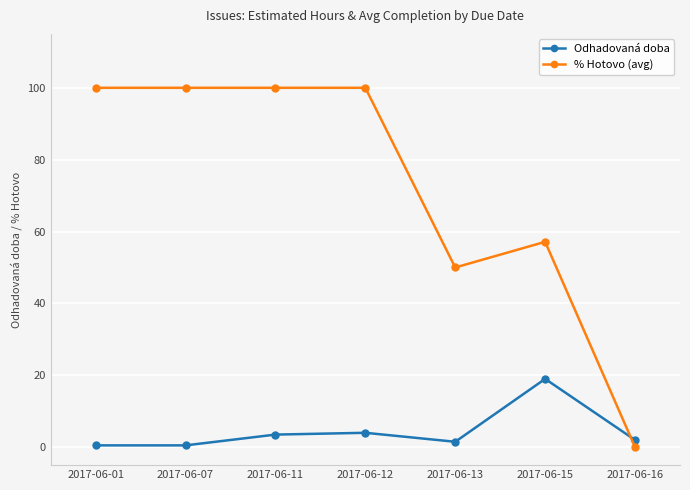

True or false: % Hotovo (avg) and Odhadovaná doba cross at least once.

True